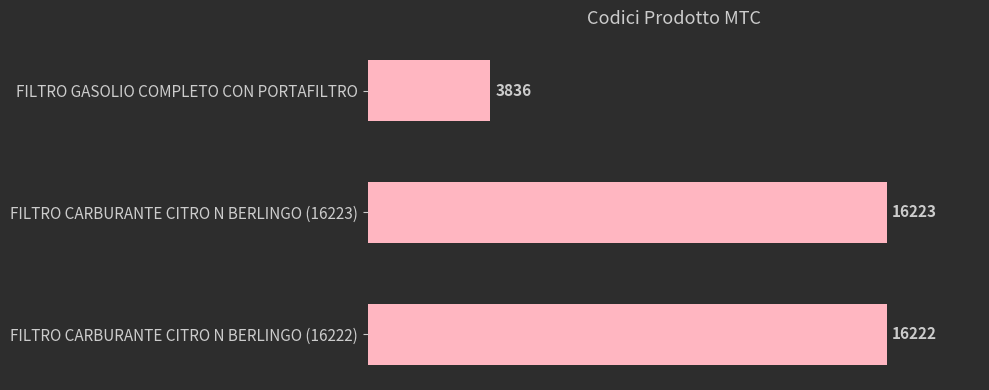

What is the change in value from FILTRO CARBURANTE CITRO N BERLINGO (16222) to FILTRO GASOLIO COMPLETO CON PORTAFILTRO?

-12386